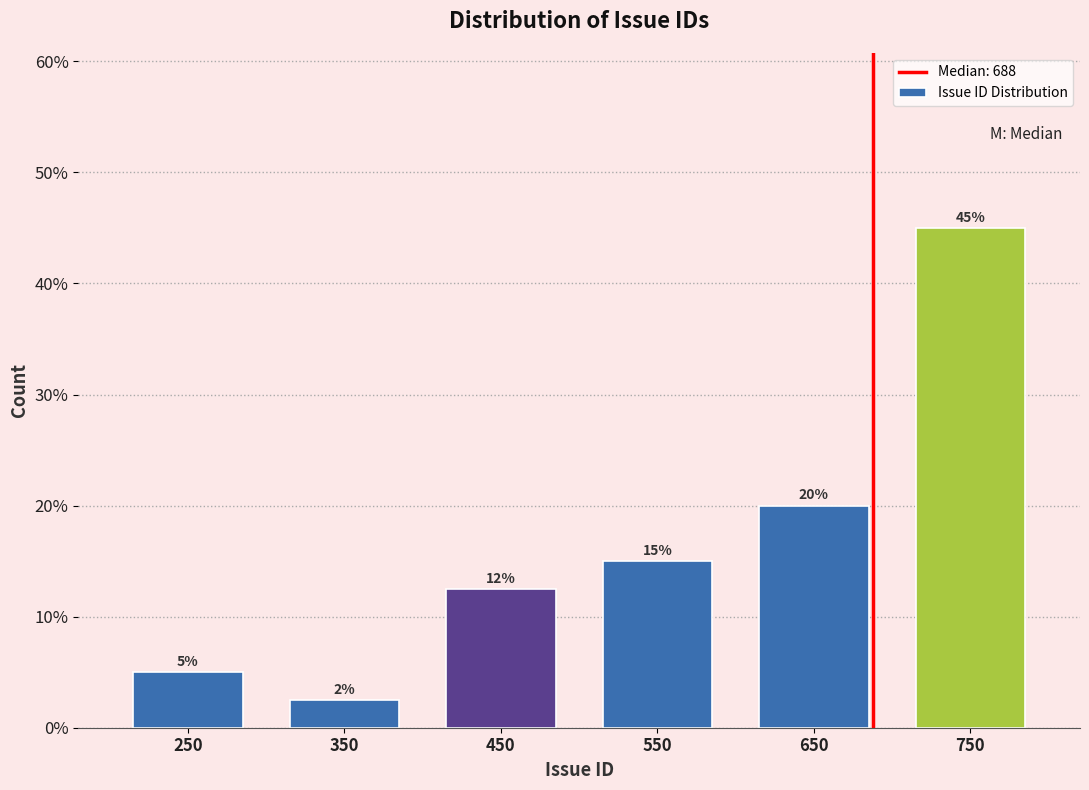

Which range on the x-axis has the tallest bar?

700 to 800